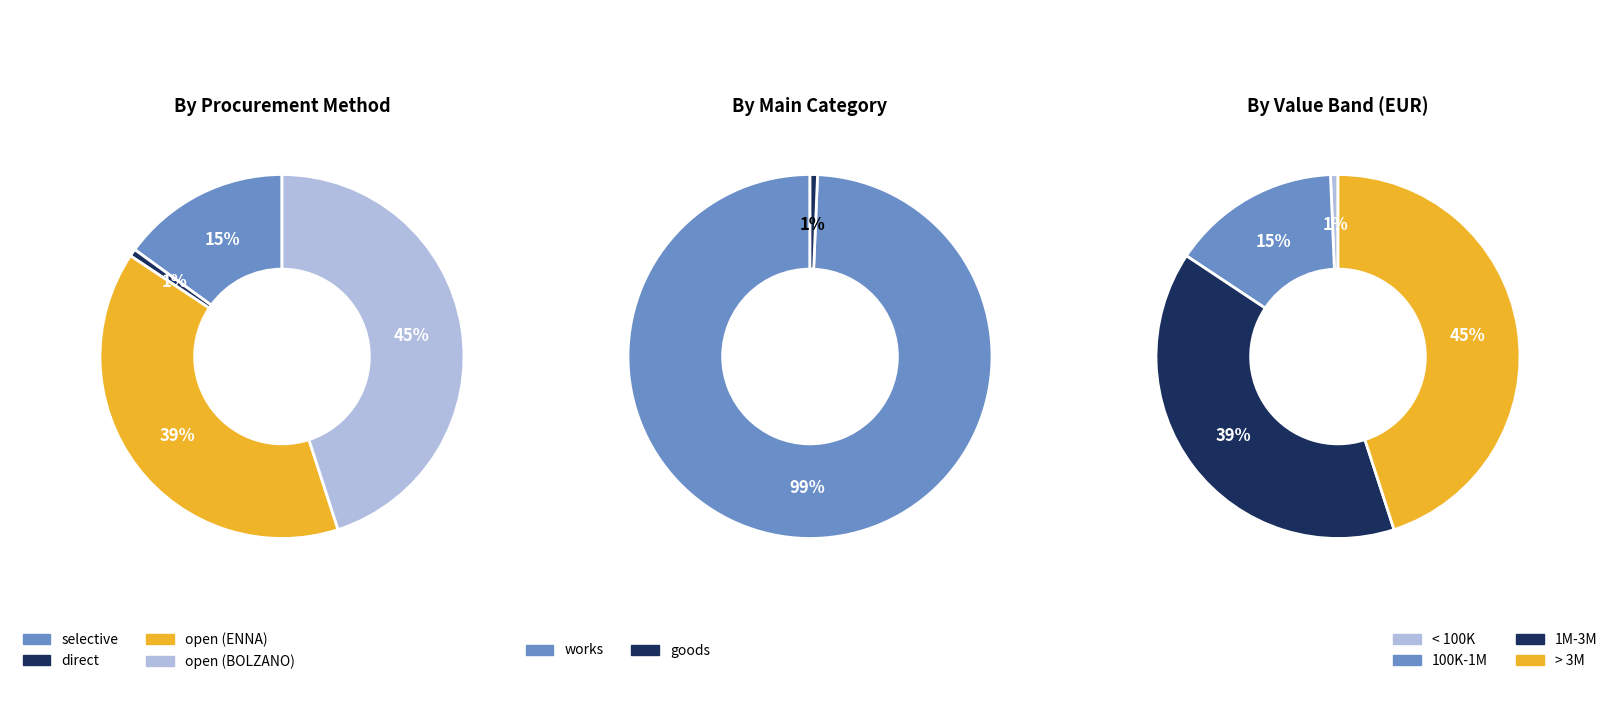

Which slice is the smallest?

direct